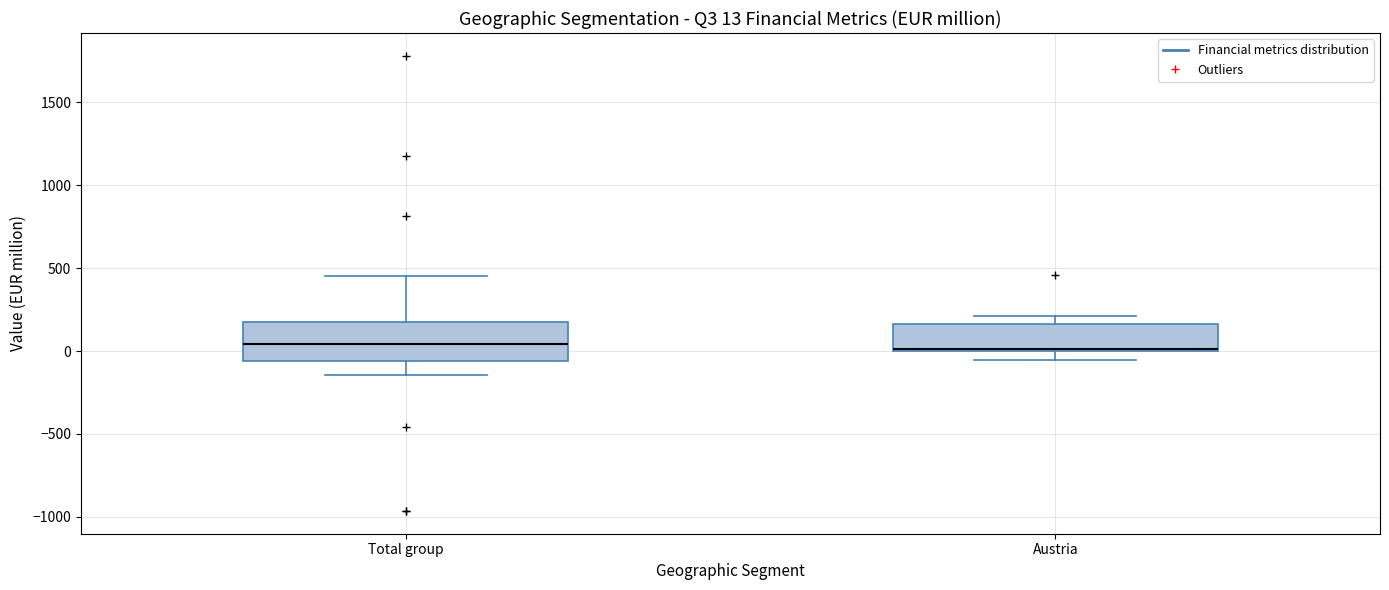

Which box is the tallest, from its lower edge to its upper edge?

Total group